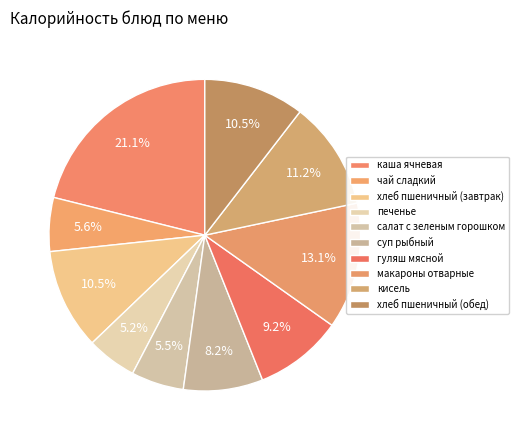

The чай сладкий slice represents 6% of the pie. True or false?

True